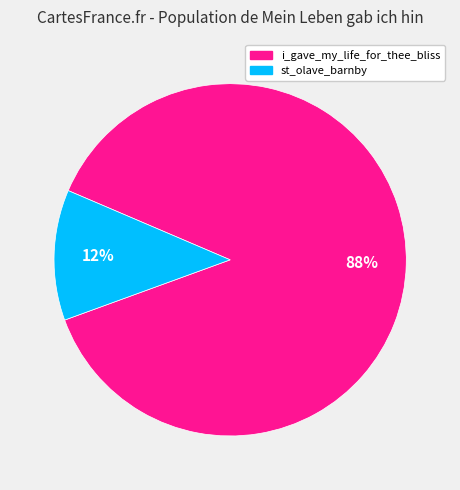

How many slices are in this pie chart?

2